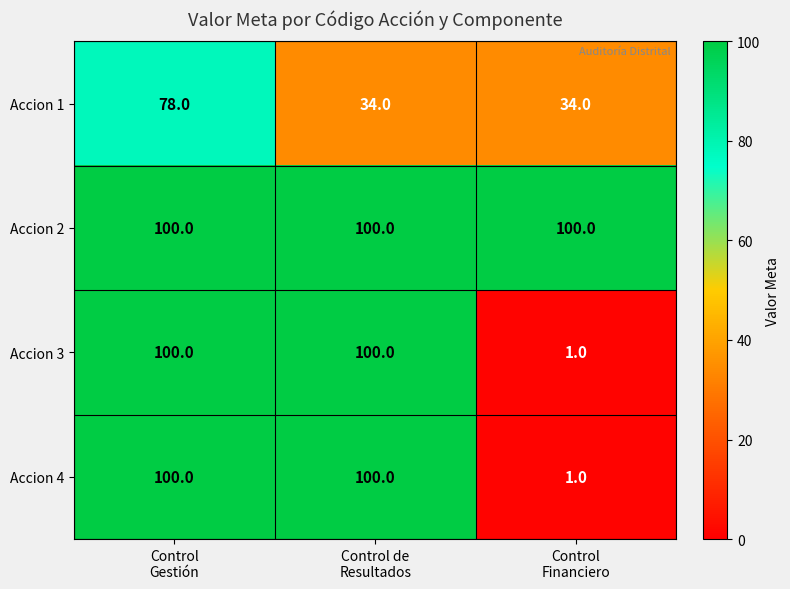

Which series has the largest total across all categories?

Accion 2